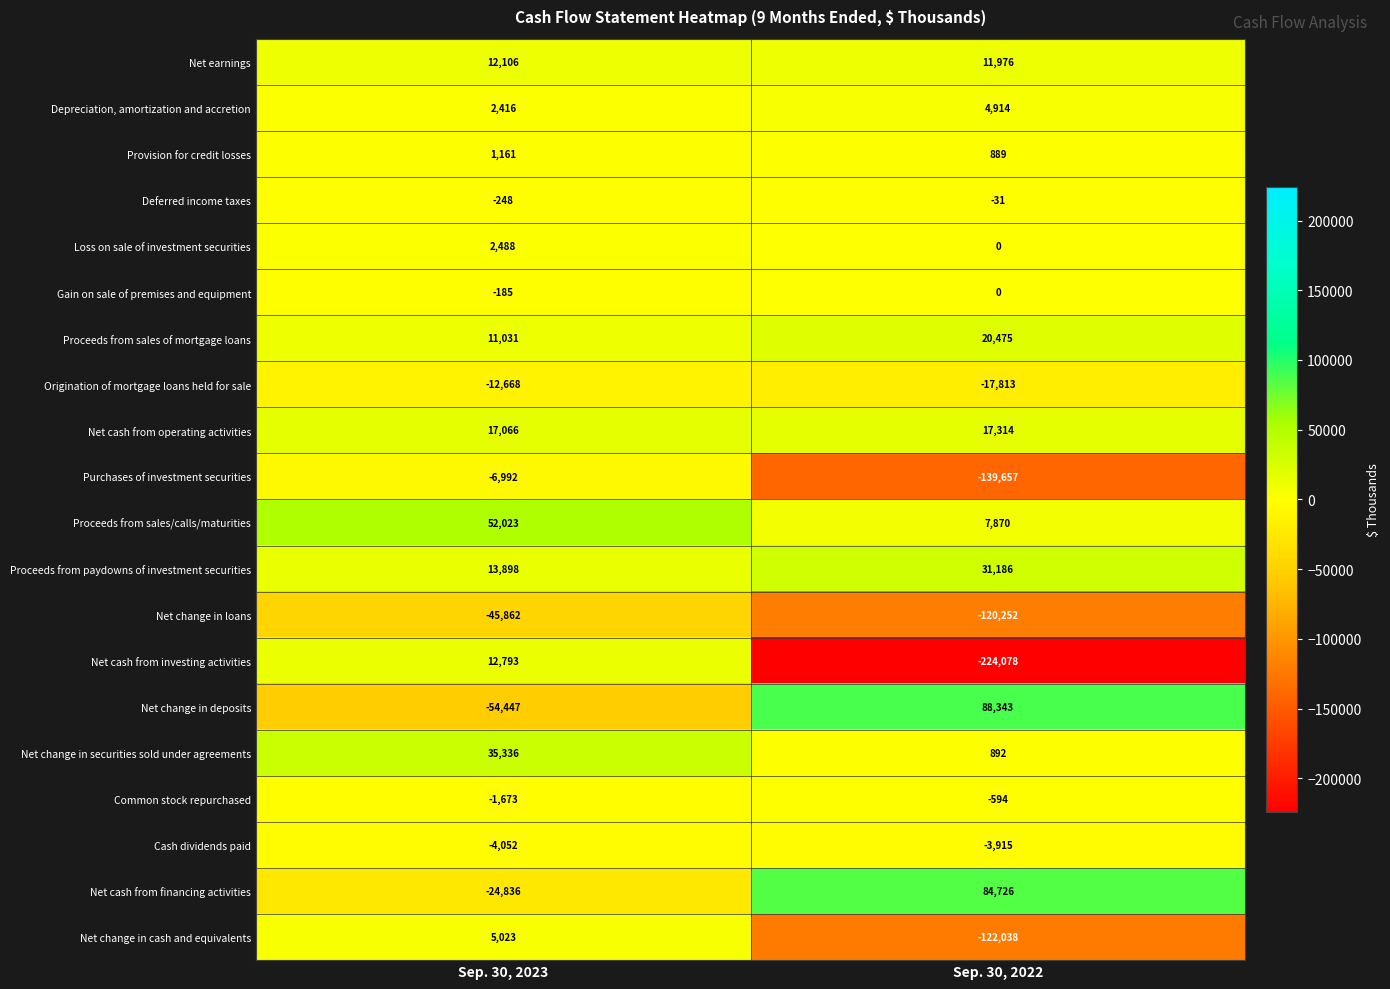

Is the value of Gain on sale of premises and equipment at Sep. 30, 2022 greater than the value of Net earnings at Sep. 30, 2022?

No